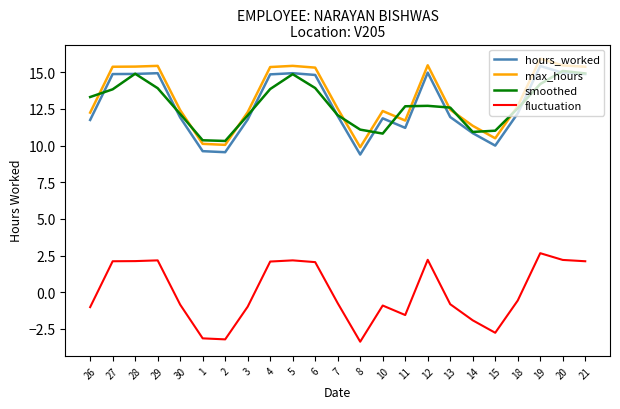

What is the approximate value of hours_worked at 30?

11.9